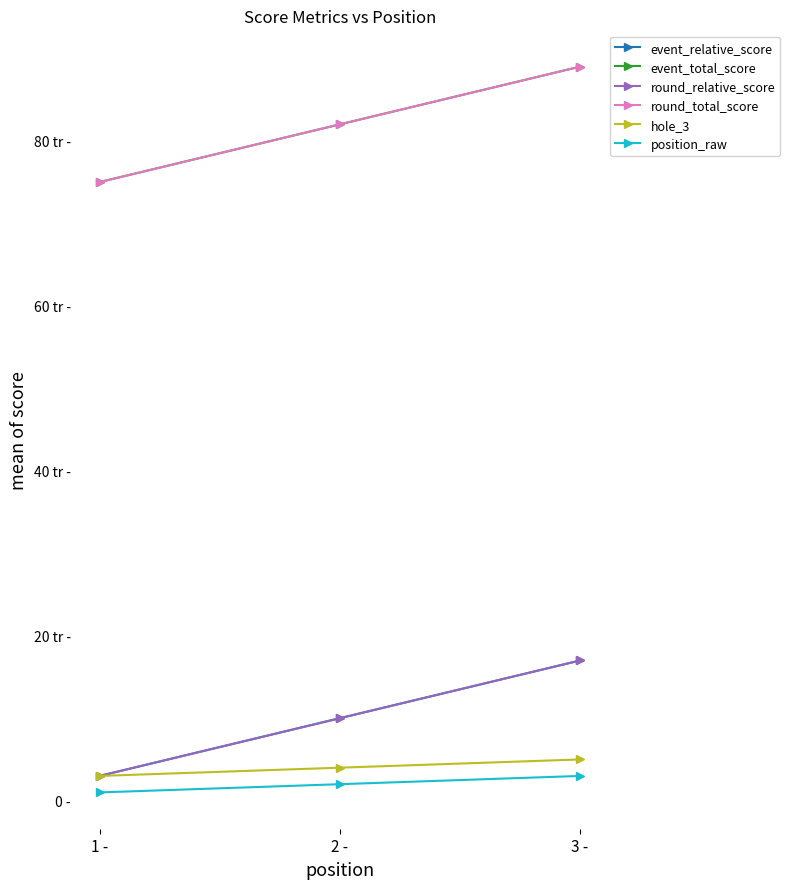

What is the difference between the maximum and minimum values in the hole_3 series?

2